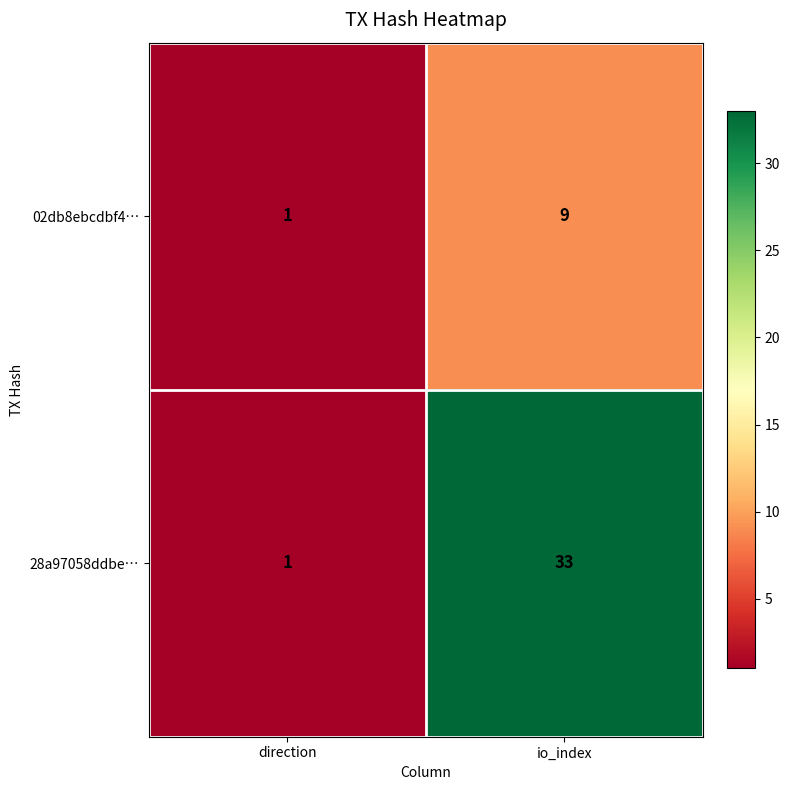

What is the total value across all series at io_index?

42